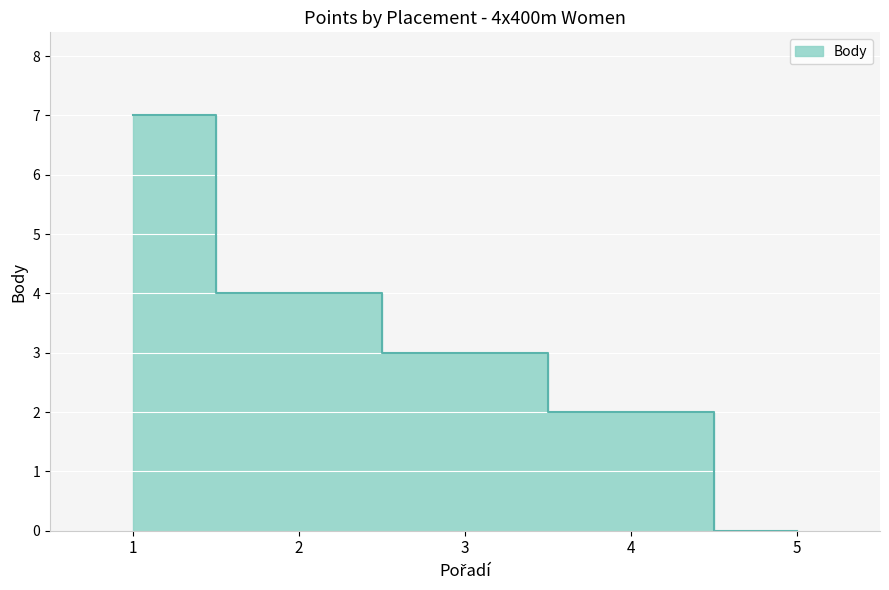

What is the difference between the maximum and minimum values?

7